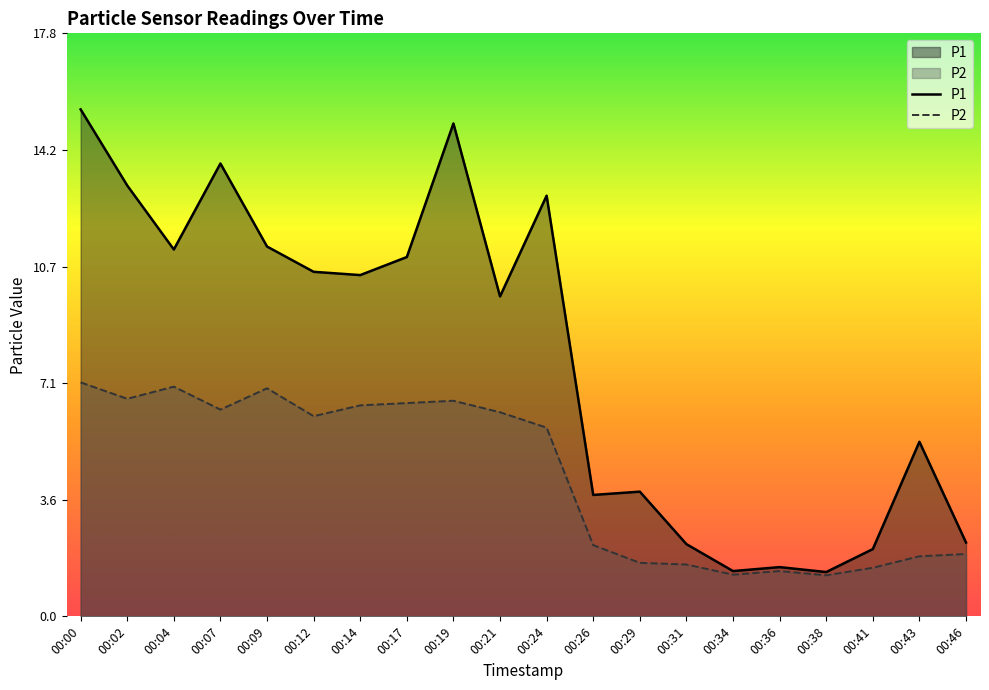

What is the value of the P2 point at the 14th from the left?

1.6